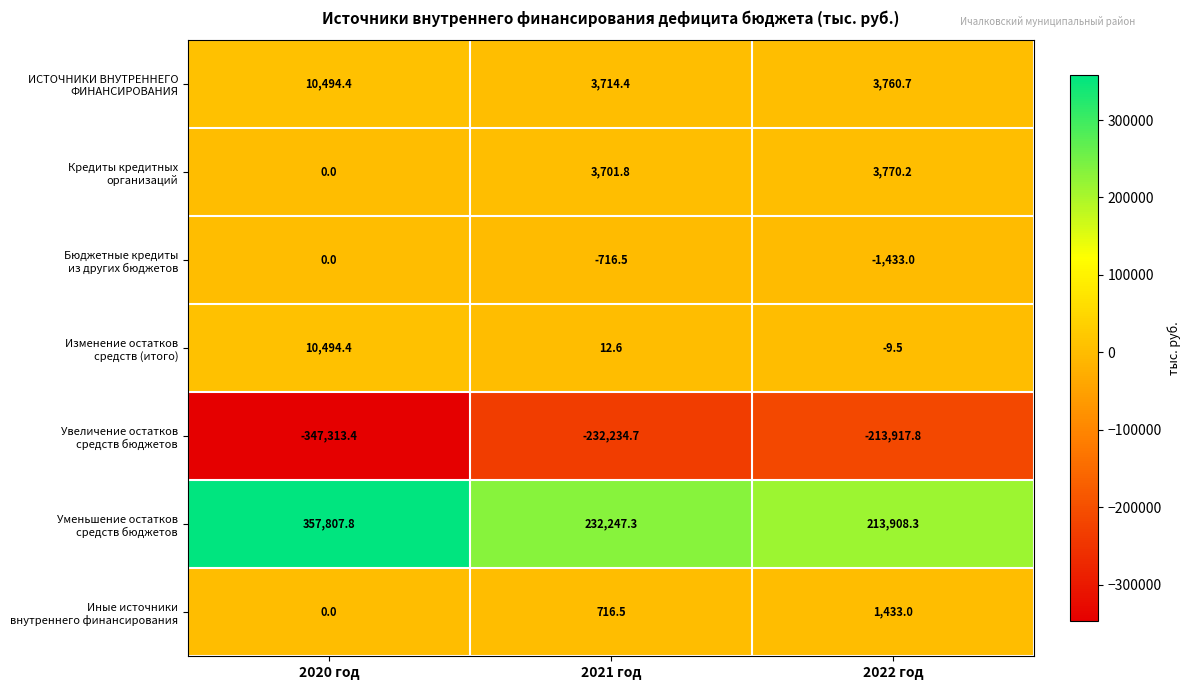

What is the difference between the highest and lowest values at 2022 год?

427826.1